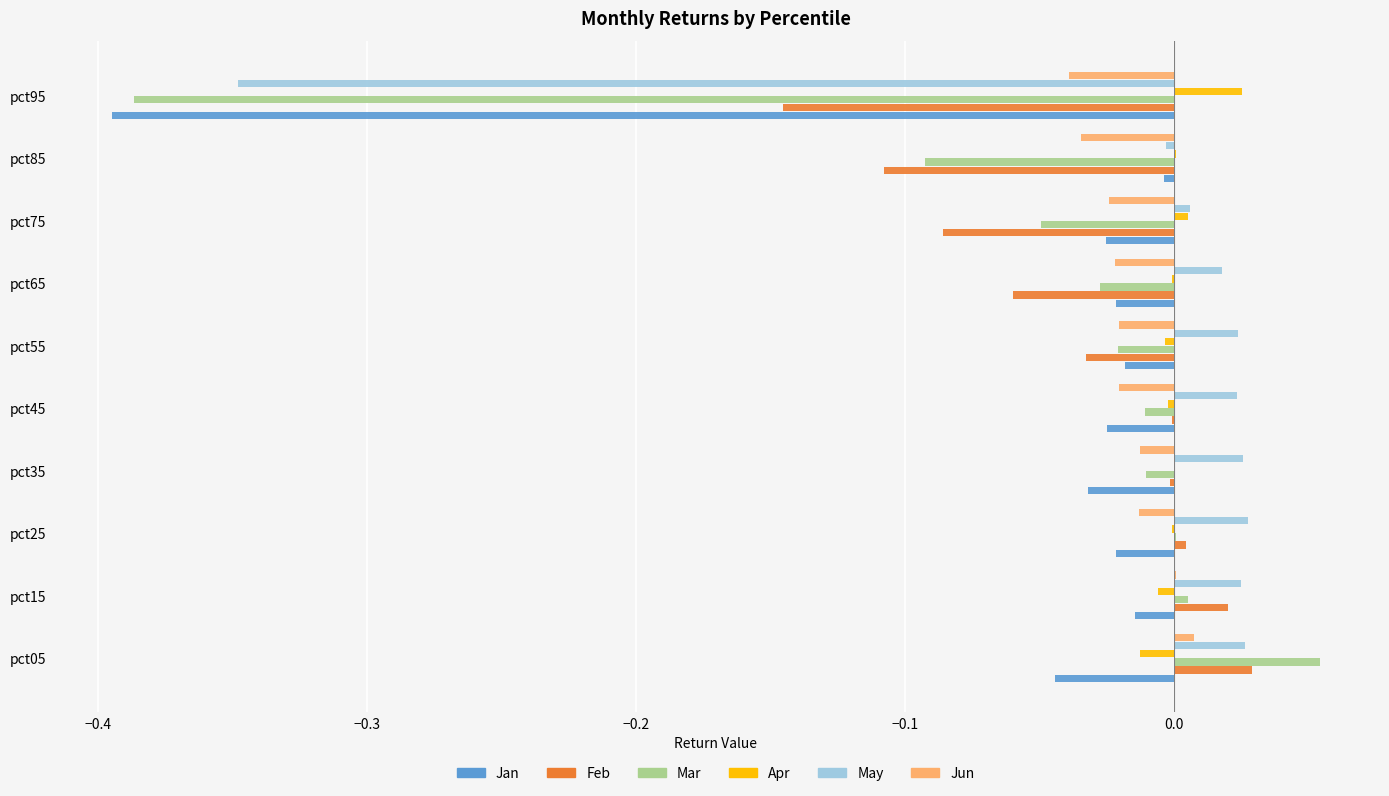

What is the sum of all Mar values?

-0.5